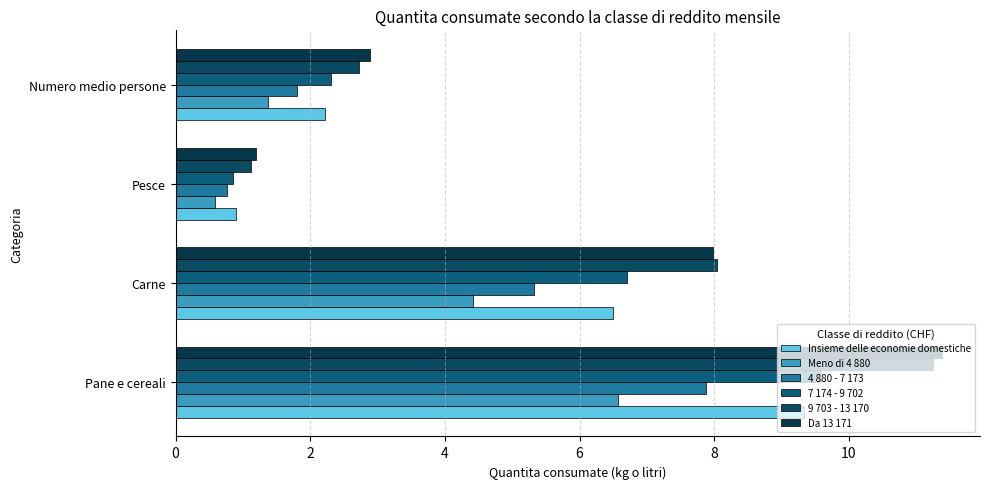

How many data points in 4 880 - 7 173 are above 5?

2